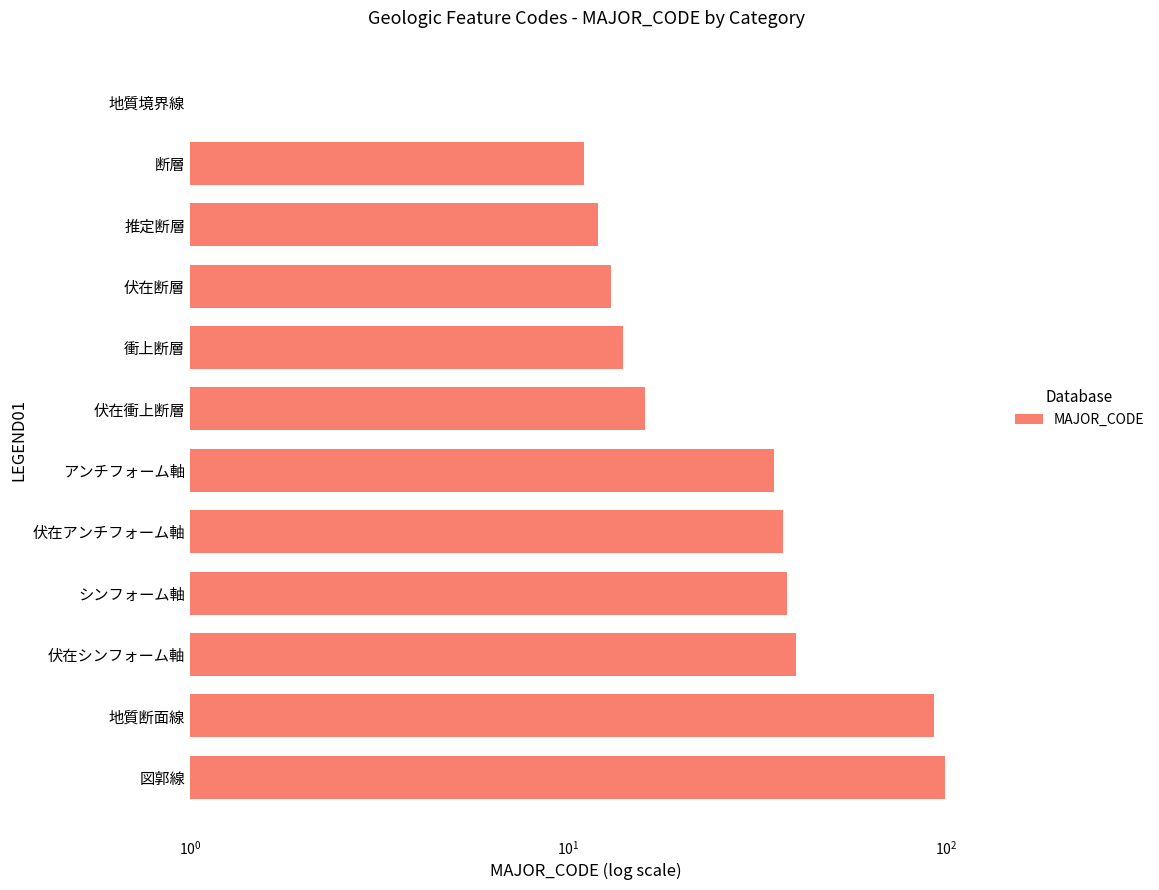

The value at アンチフォーム軸 is 35. True or false?

True